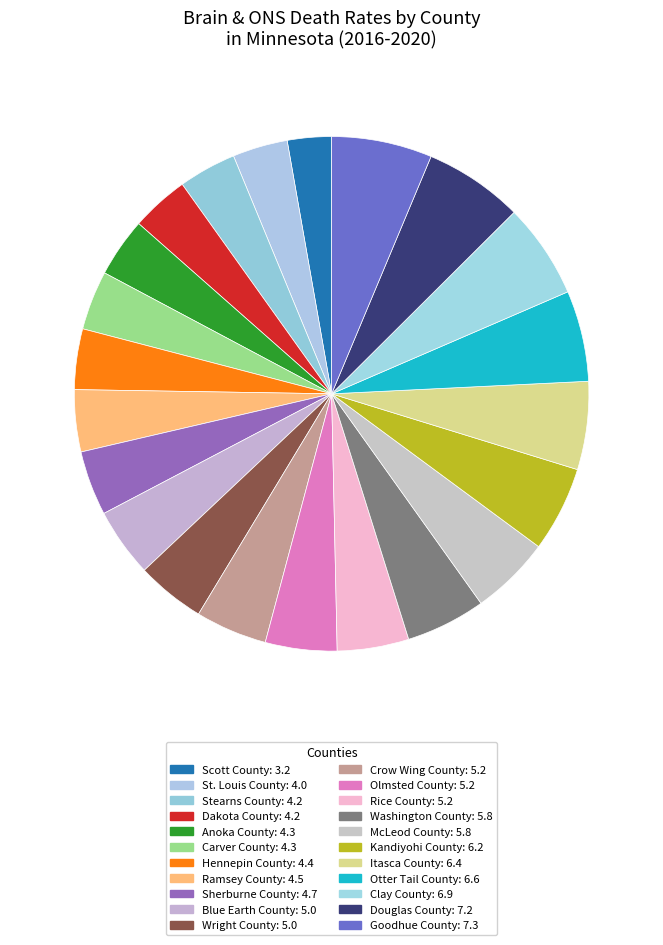

What is the total percentage of McLeod County and Wright County?

9.3%